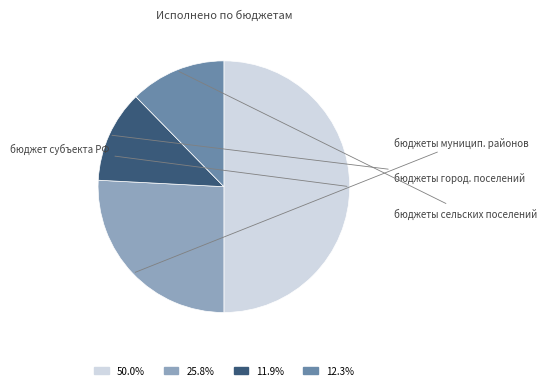

Which category has the biggest portion of the pie?

бюджет субъекта Российской Федерации